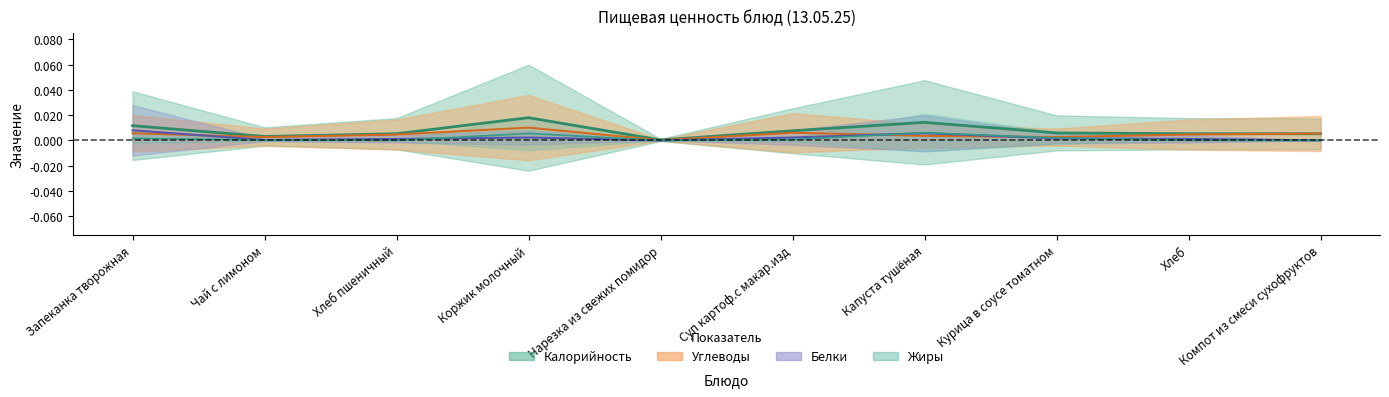

Does the chart display data point markers on the line(s)?

No